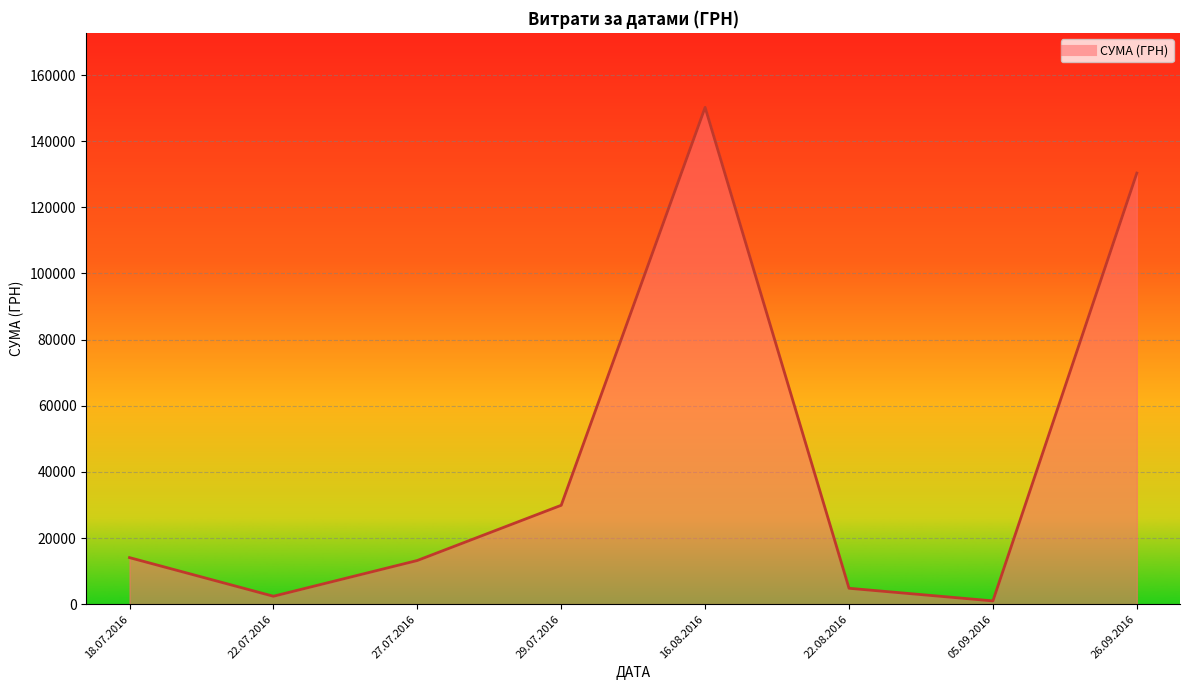

What is the average value?

43239.5